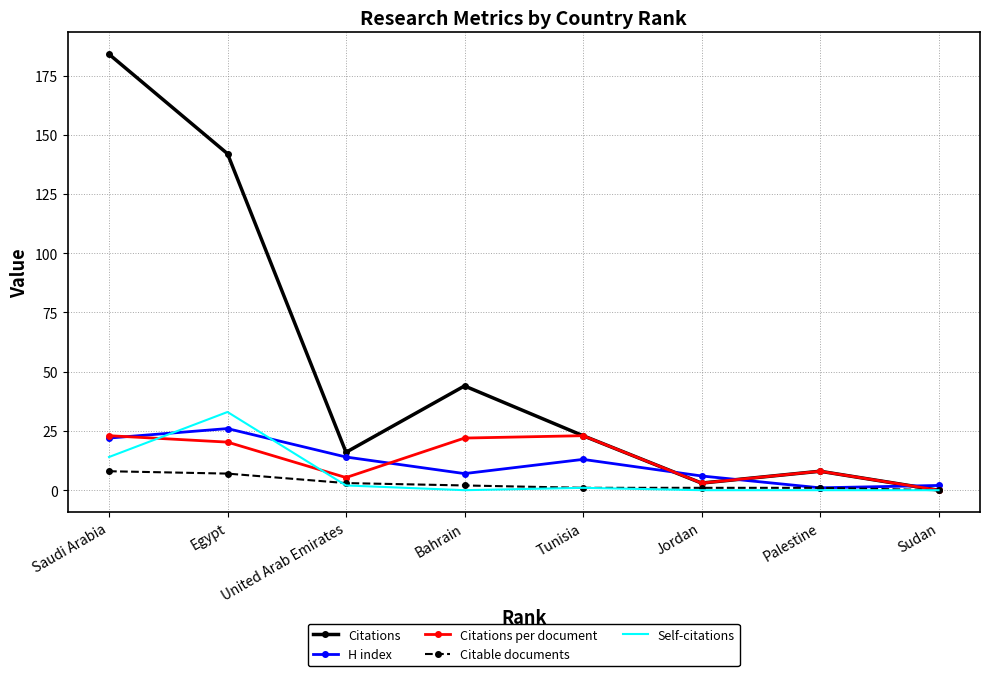

In Citations, how many points are higher than both neighbors (excluding endpoints)?

2